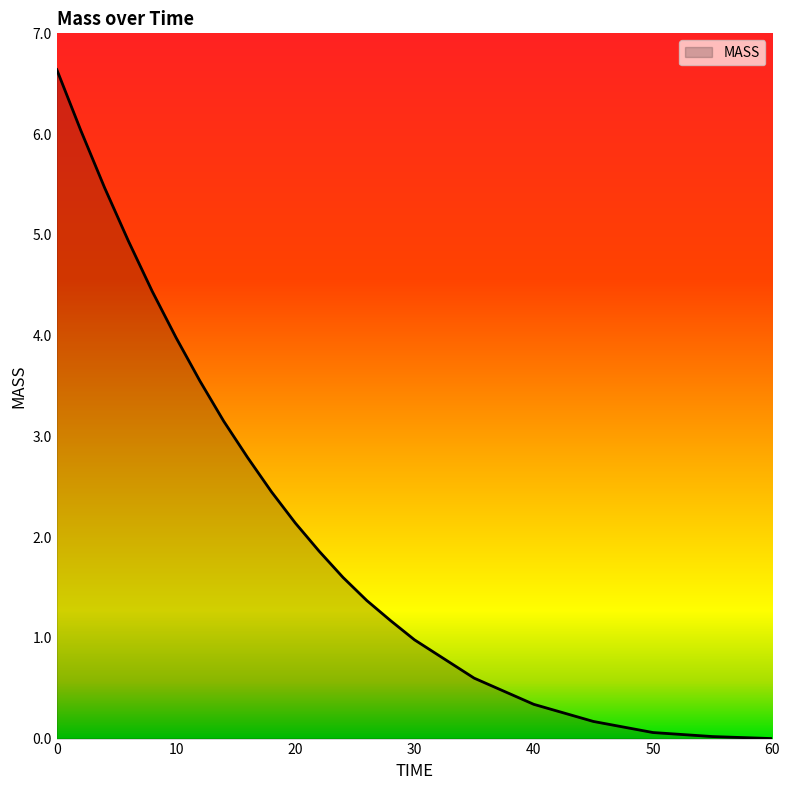

How many lines are shown in the chart?

1